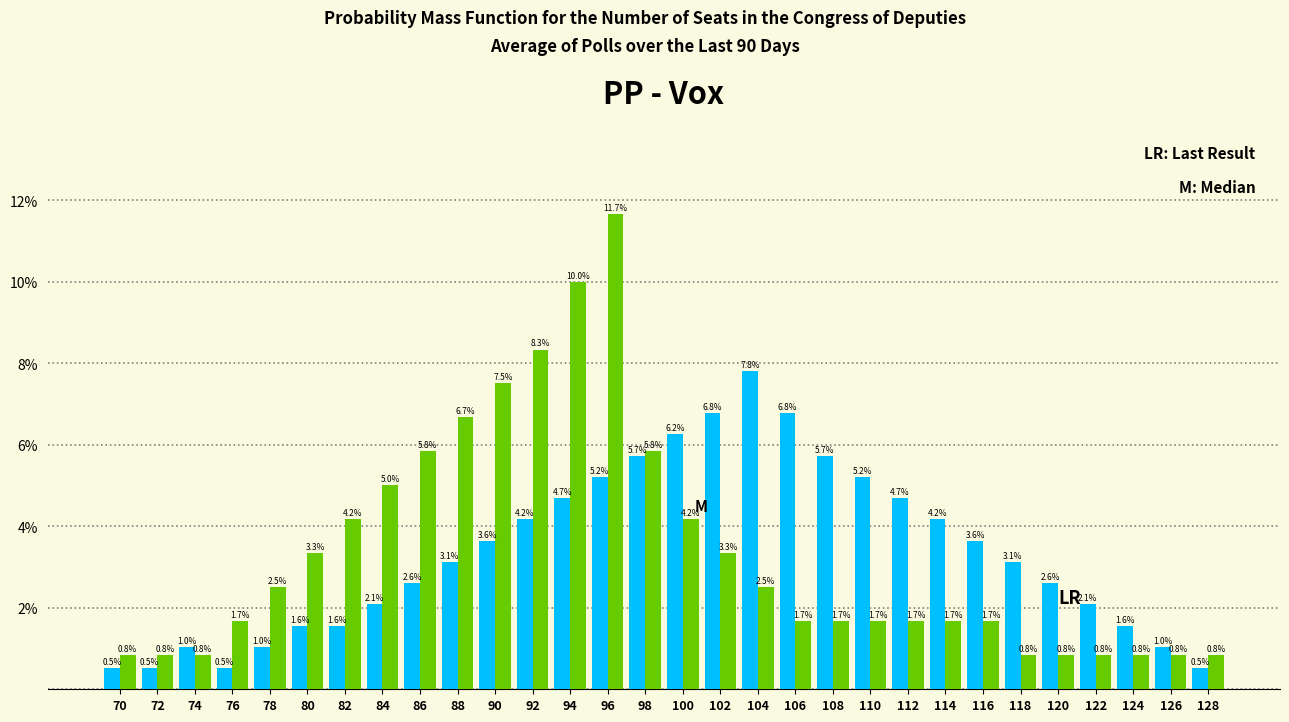

At which category is the sum across all series the highest?

96